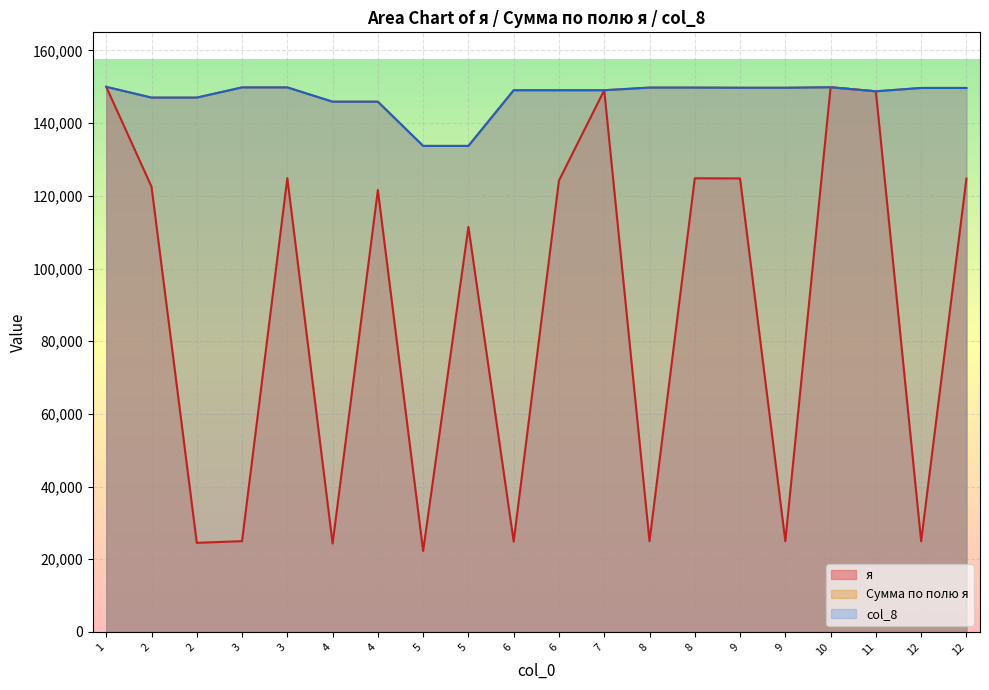

Reading left to right, transcribe all the data shown in this chart.

я: 149998.5	122530.2	24506.0	24973.7	124868.4	24318.5	121592.5	22290.5	111452.8	24843.3	124216.7	149067.0	24965.3	124826.4	124791.0	24958.2	149880.0	148770.2	24948.3	124741.5
Сумма по полю я: 149998.5	147036.2	147036.2	149842.1	149842.1	145911.0	145911.0	133743.3	133743.3	149060.0	149060.0	149067.0	149791.7	149791.7	149749.2	149749.2	149880.0	148770.2	149689.8	149689.8
col_8: 149998.5	147036.2	147036.2	149842.1	149842.1	145911.0	145911.0	133743.3	133743.3	149060.0	149060.0	149067.0	149791.7	149791.7	149749.2	149749.2	149880.0	148770.2	149689.8	149689.8